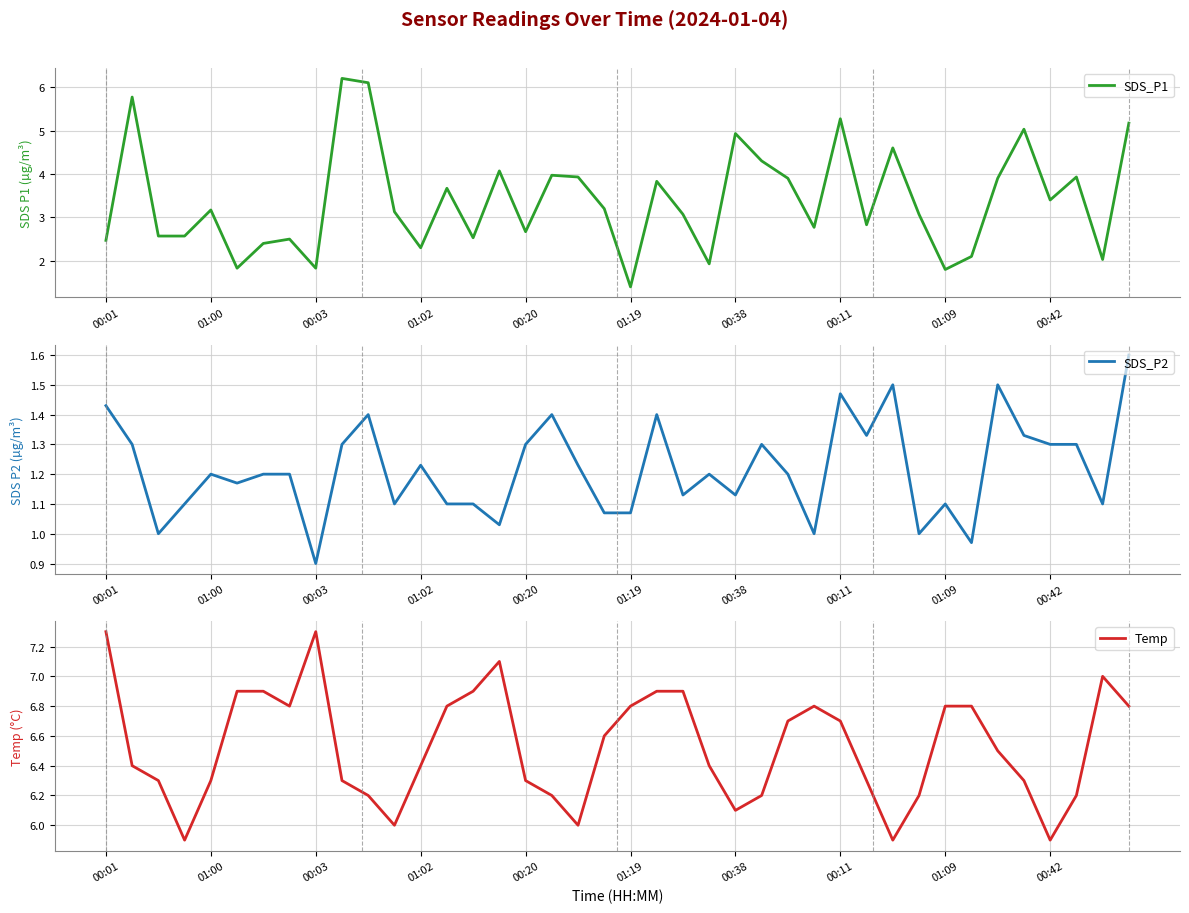

How many series are shown in this chart?

3